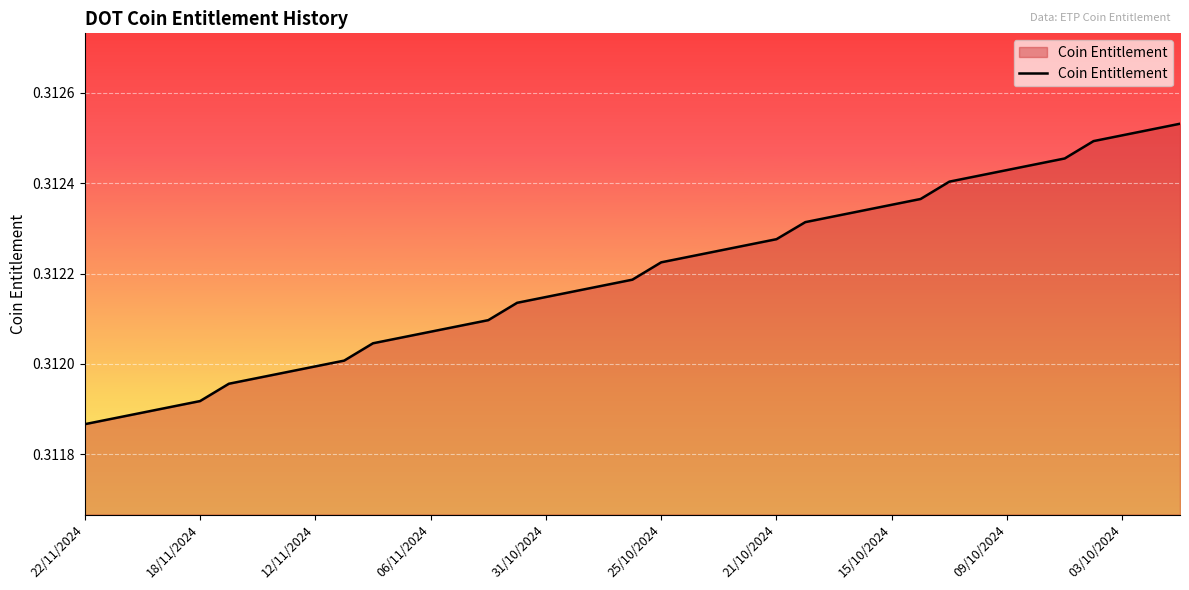

How many lines are shown in the chart?

1